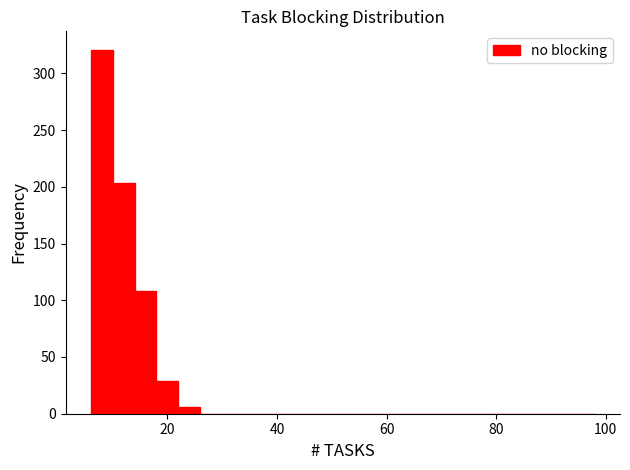

Read against the x-axis, roughly where is the centre of the tallest bar?

8